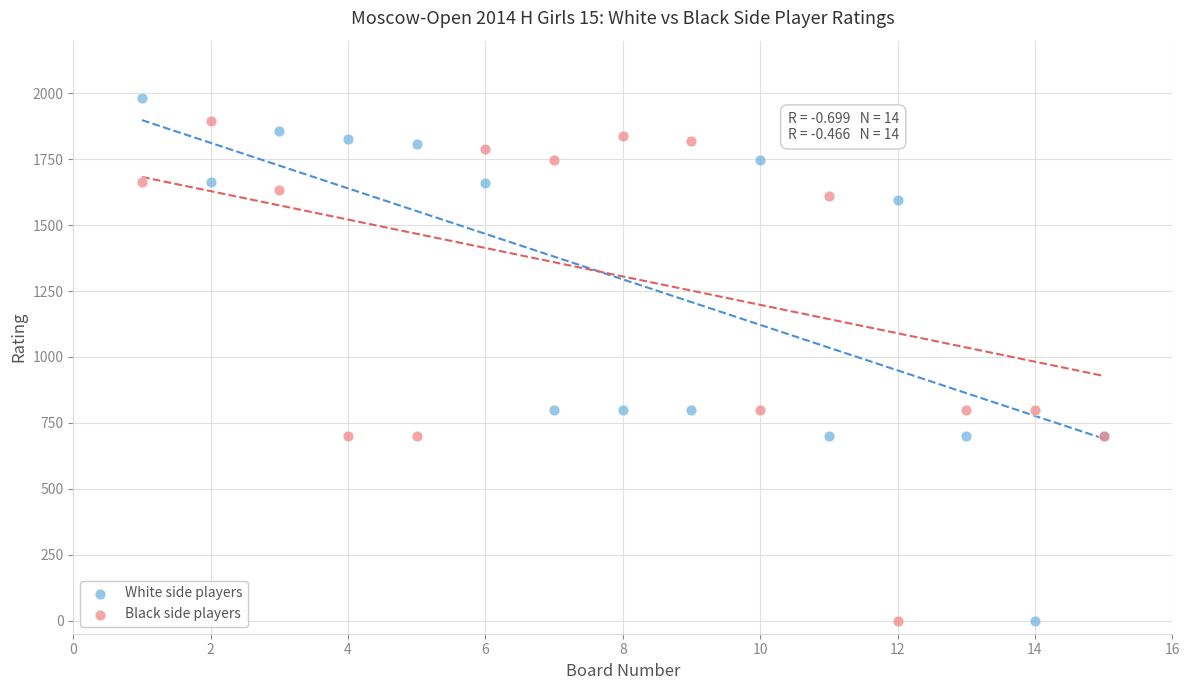

What is the X range (max minus min) for the scatter plot?

14